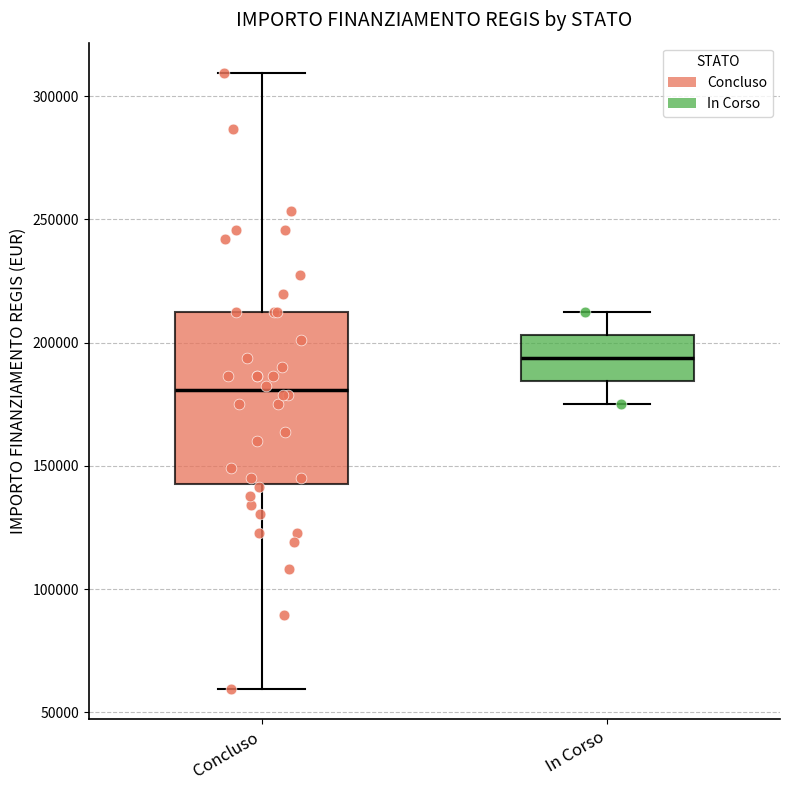

Which box's median line is the lowest?

Concluso